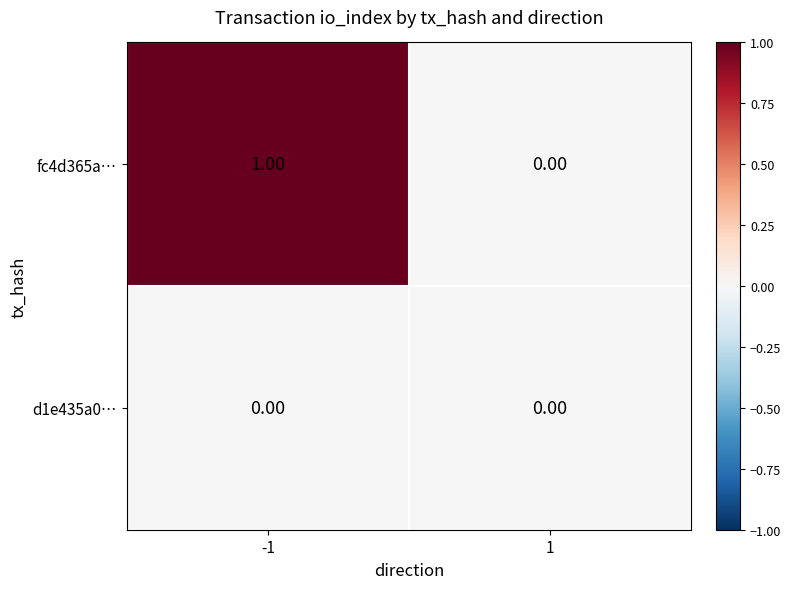

What is the spread (max minus min) of values at -1?

1